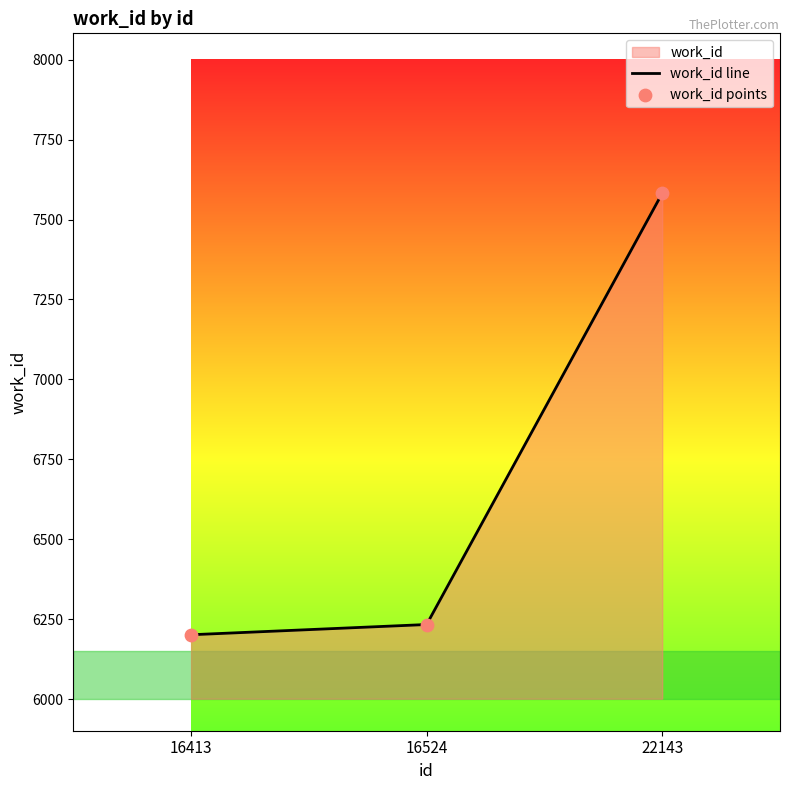

Which series contains the highest Y value?

work_id line